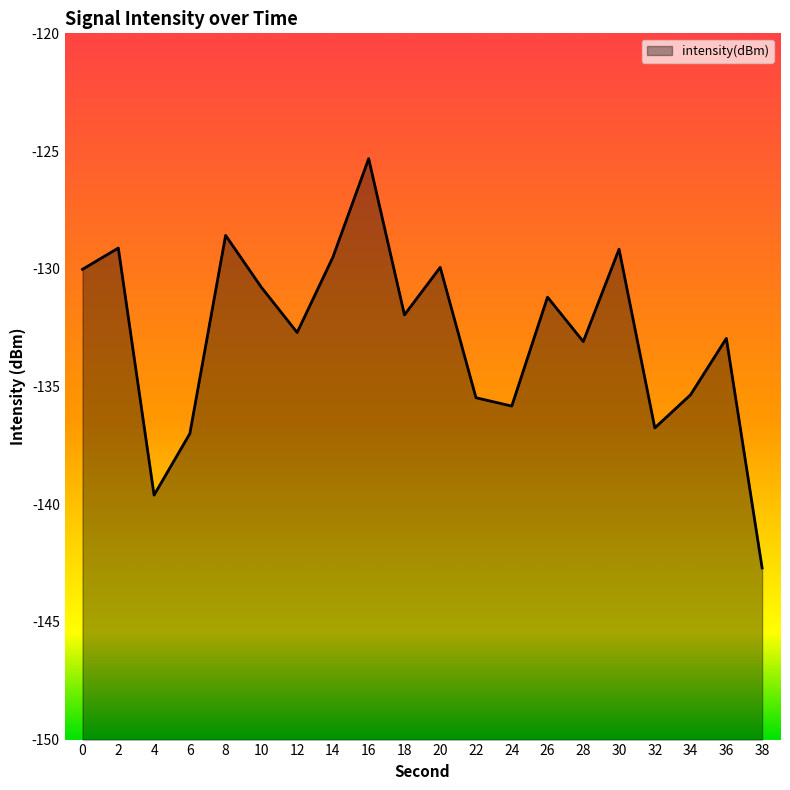

The chart shows a value of -135.8 at 24. True or false?

True